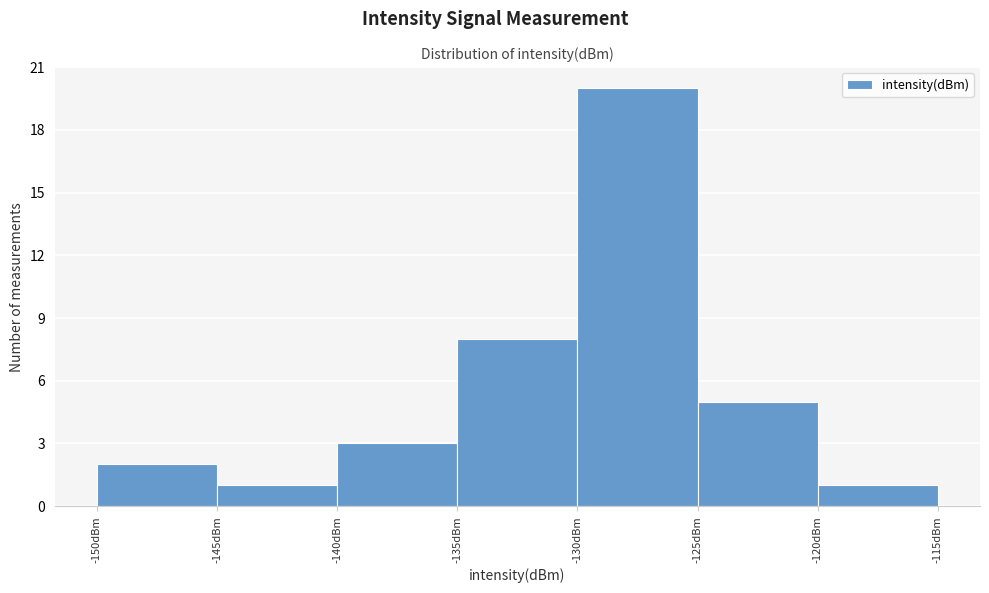

Reading left to right, list every bar in this chart as the range it spans on the x-axis followed by its height. The values are not printed on the chart, so give them approximately, as read against the axis.

-150 to -145: 2
-145 to -140: 1
-140 to -135: 3
-135 to -130: 8
-130 to -125: 20
-125 to -120: 5
-120 to -115: 1